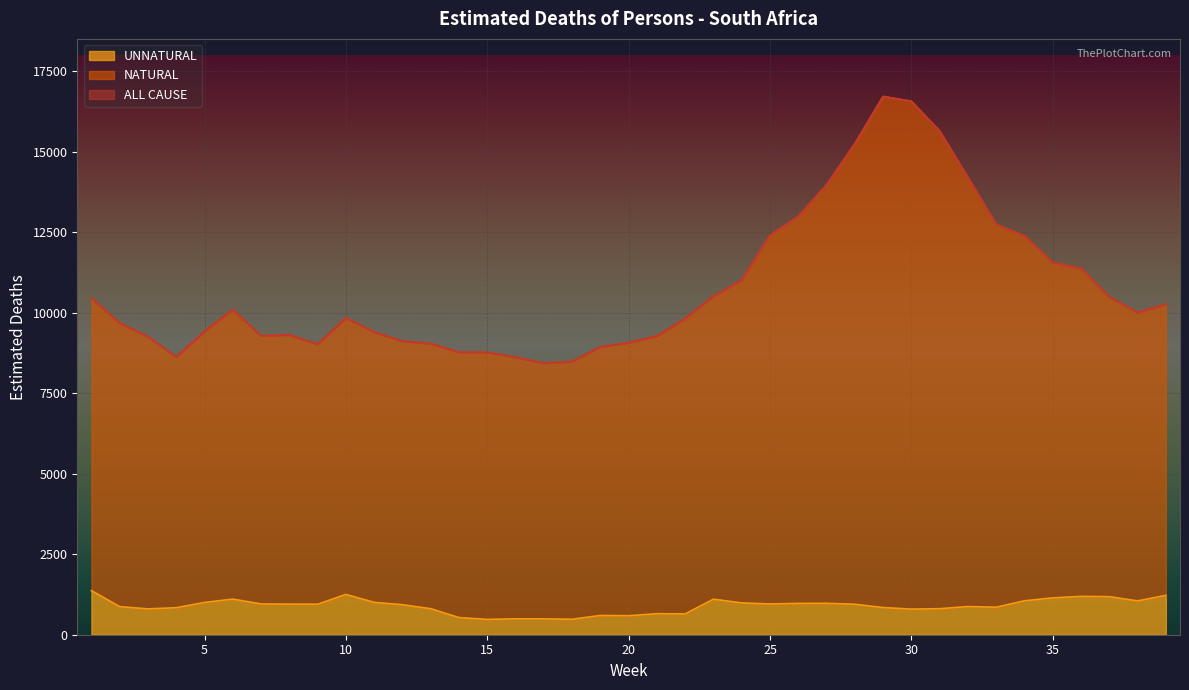

Is the value of UNNATURAL at 17 greater than the value of ALL CAUSE at 21?

No